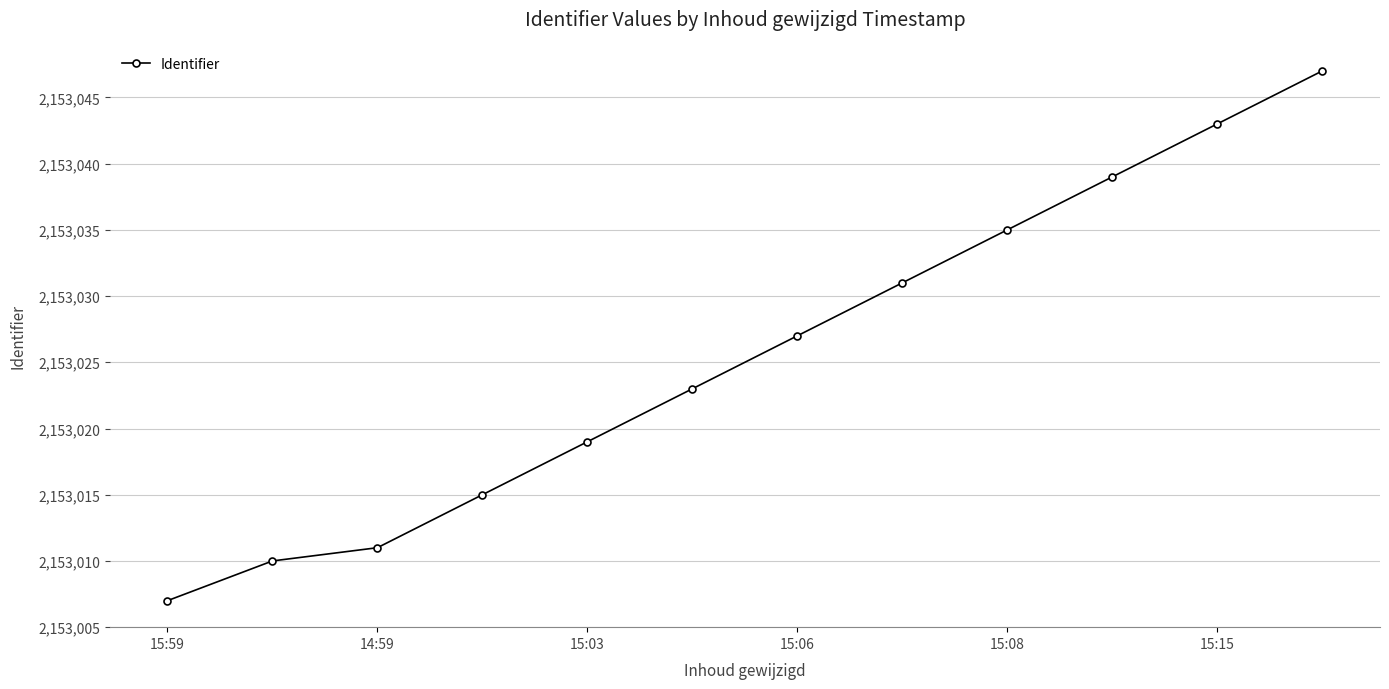

What is the value of the 7th point from the left?

2153027